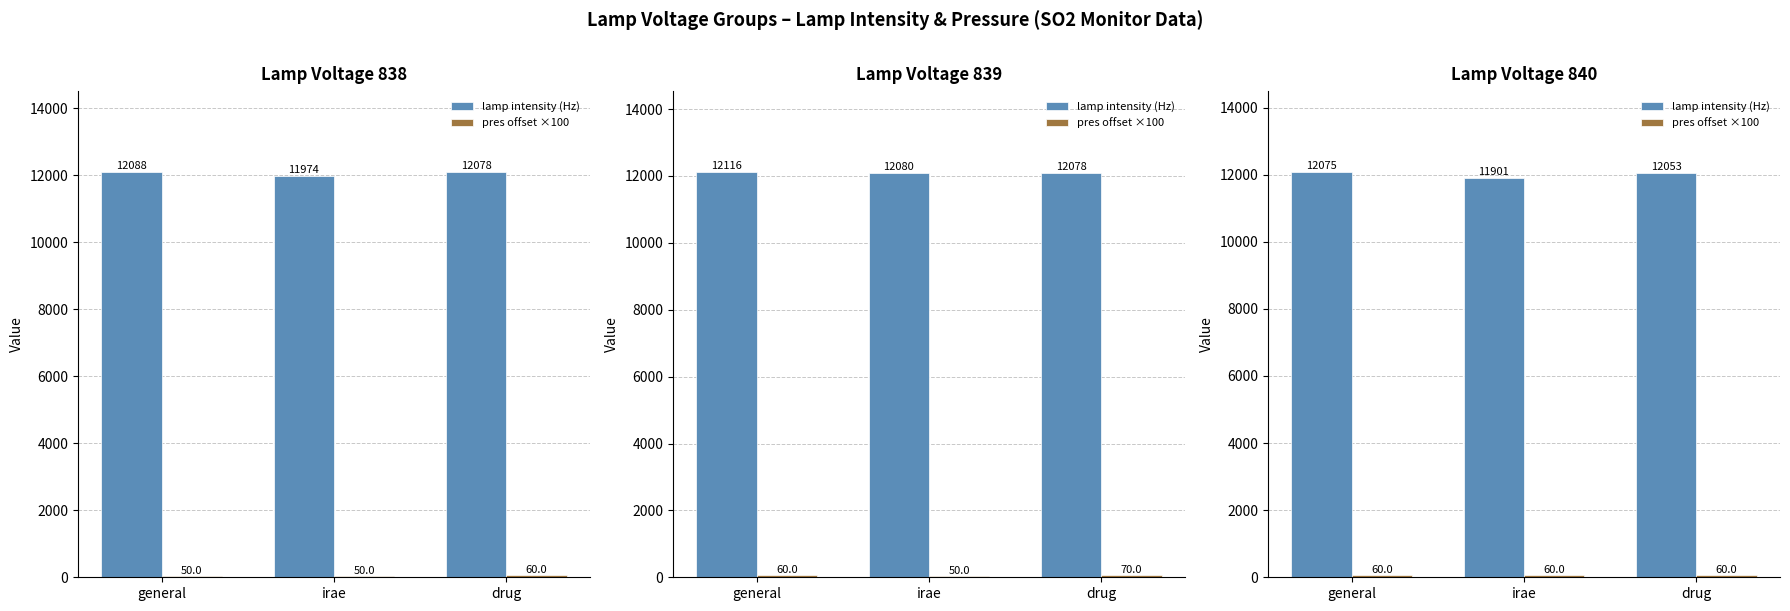

How many bars are there in each group?

2